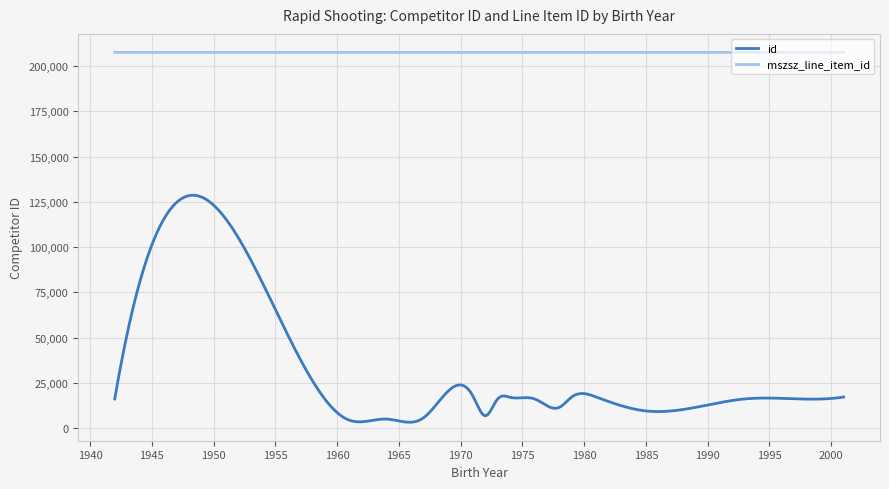

What is the maximum value shown in the chart?

207569.6